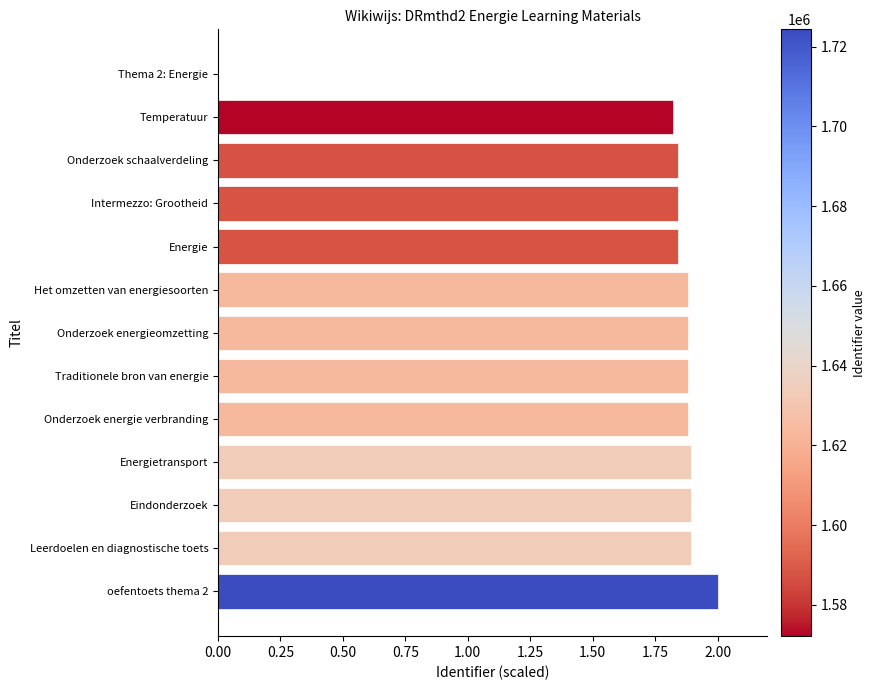

What value does the data have at Onderzoek energieomzetting?

1.9